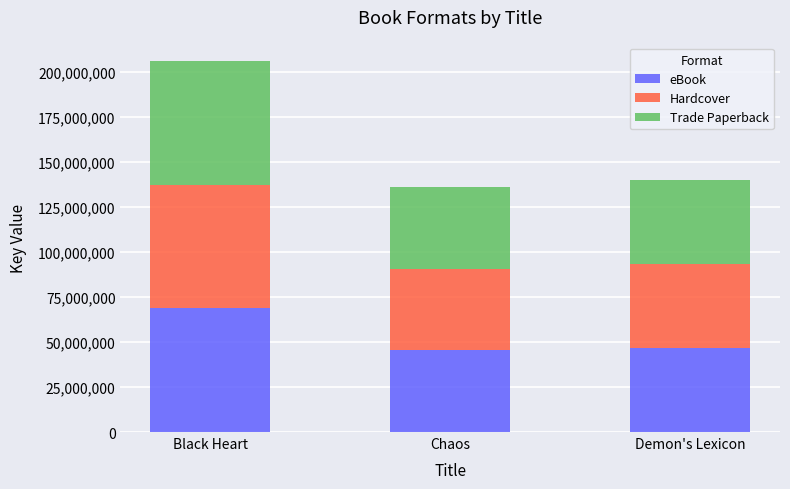

At which category is the sum across all series the highest?

Black Heart